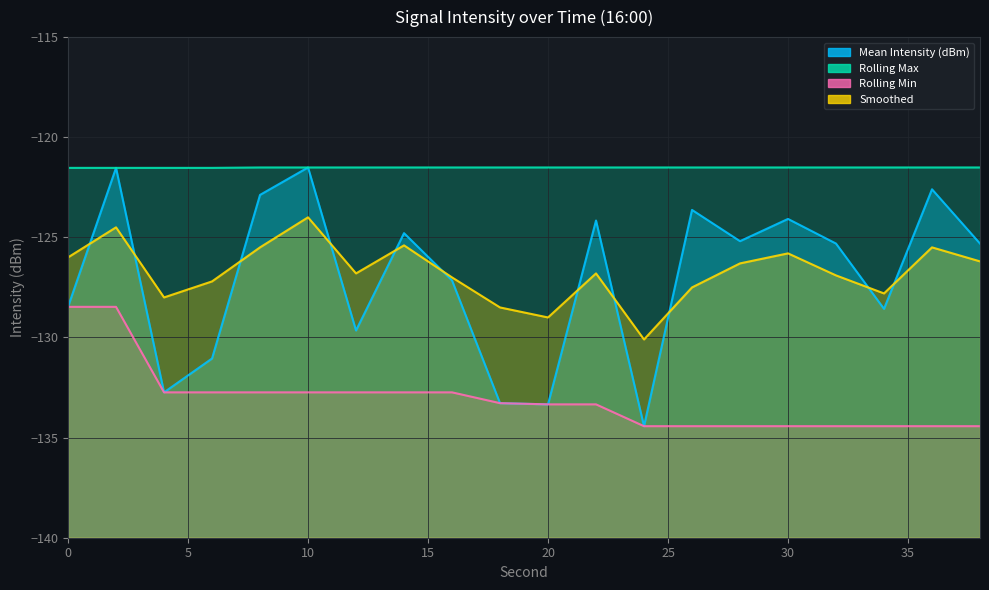

Which series has the widest spread of values?

Mean Intensity (dBm)